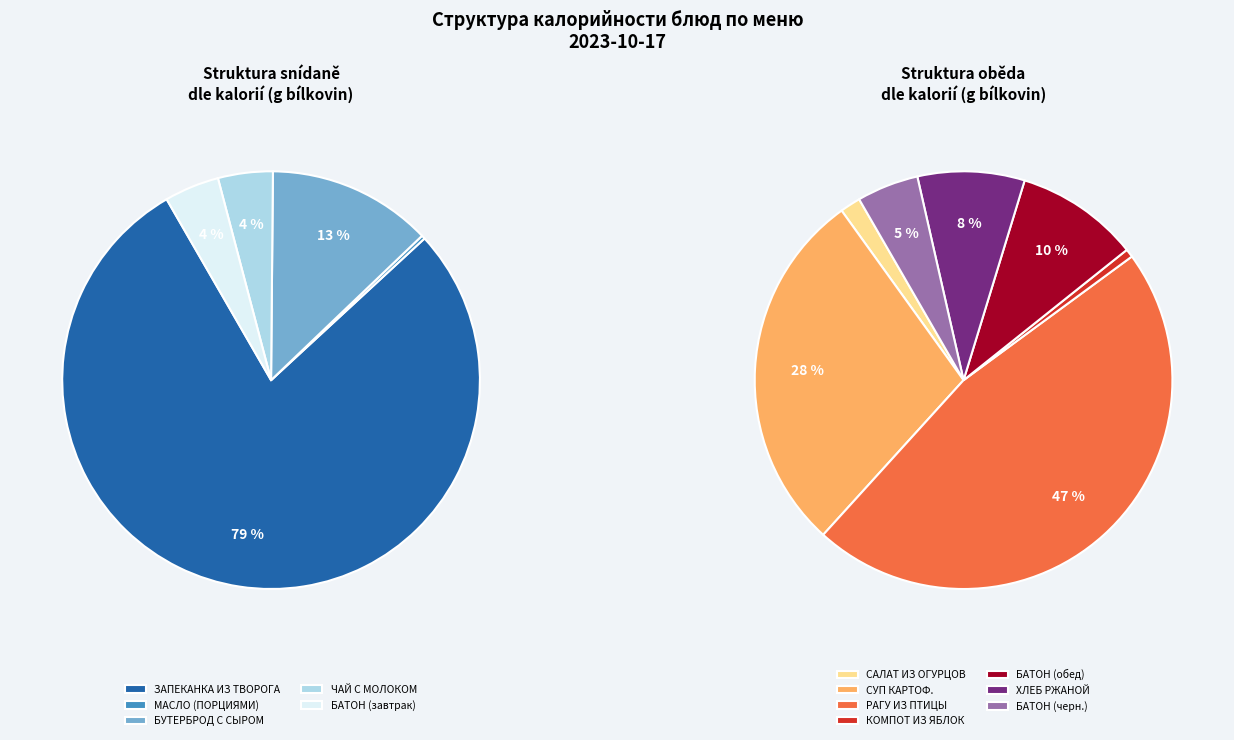

Count the number of slices in the pie.

12